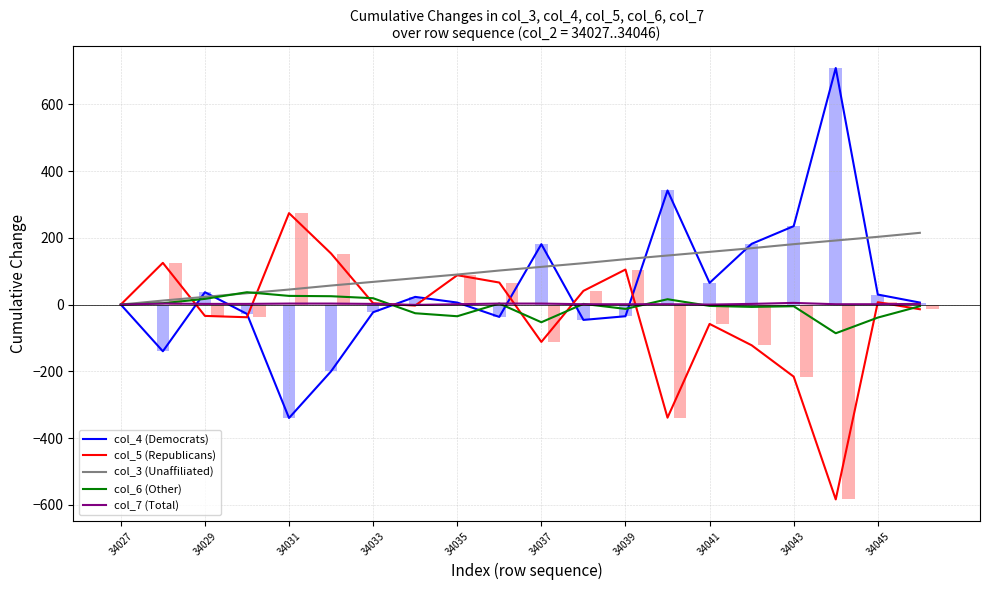

What are all the series names shown in the legend?

col_4 (Democrats), col_5 (Republicans), col_3 (Unaffiliated), col_6 (Other), col_7 (Total)